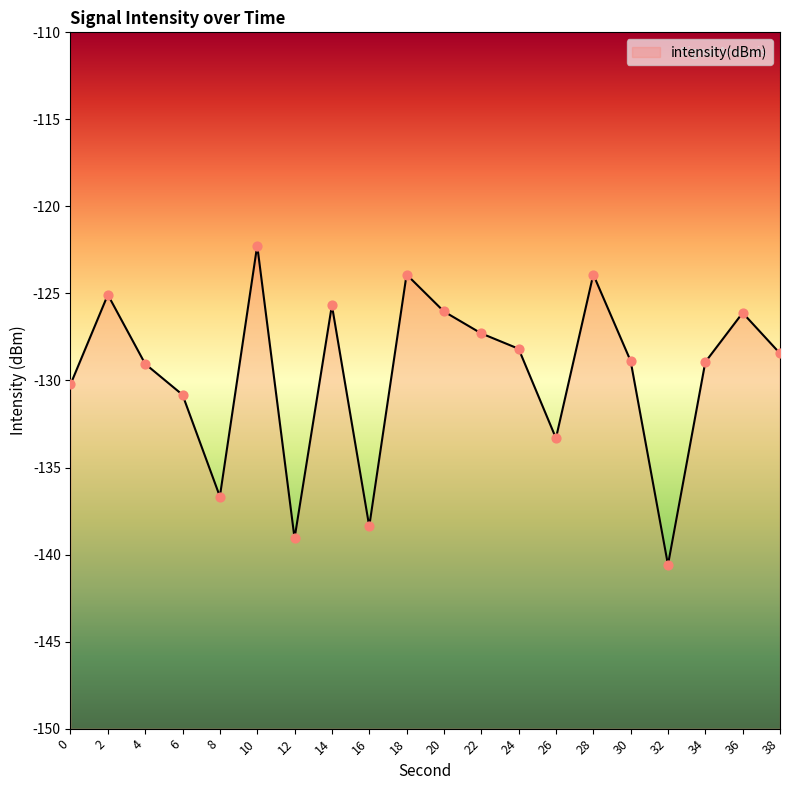

What is the change in value from 0 to 10?

+8.0